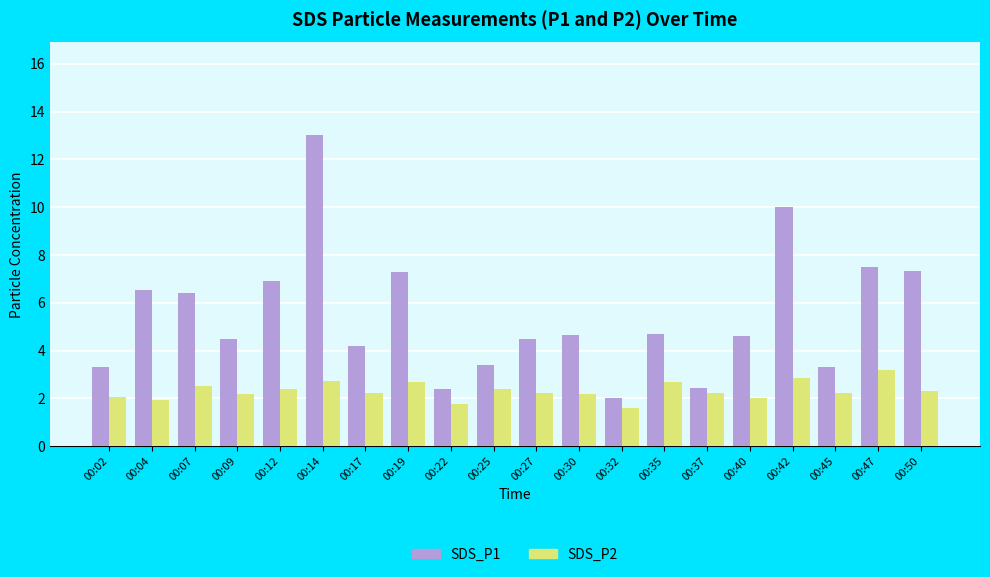

Which series has the widest spread of values?

SDS_P1